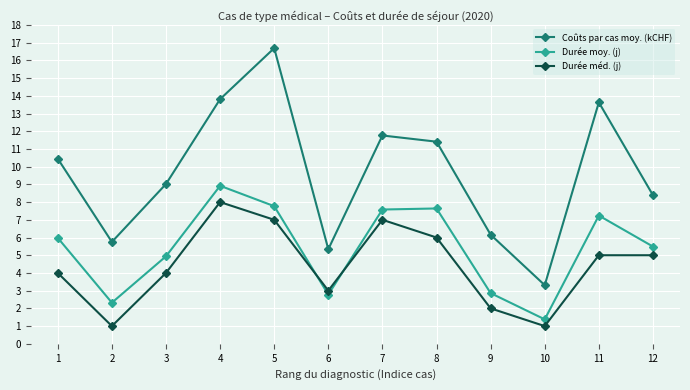

What is the minimum value shown in the chart?

1.0